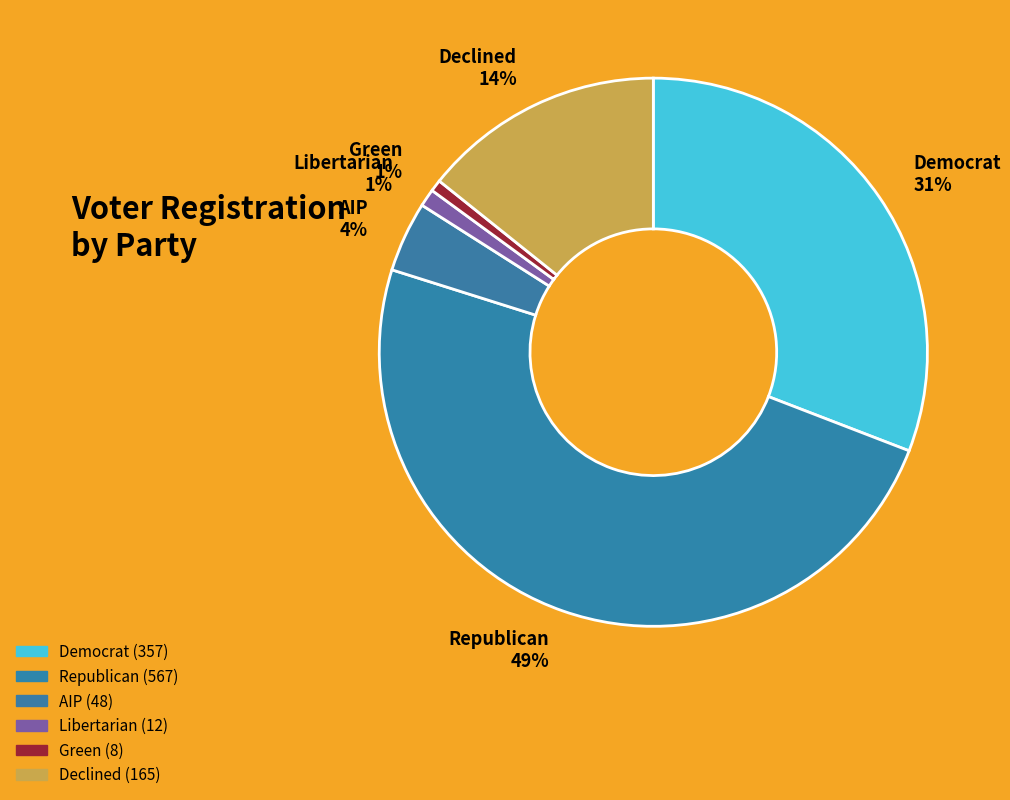

What is the largest slice in the pie chart?

Republican 49%